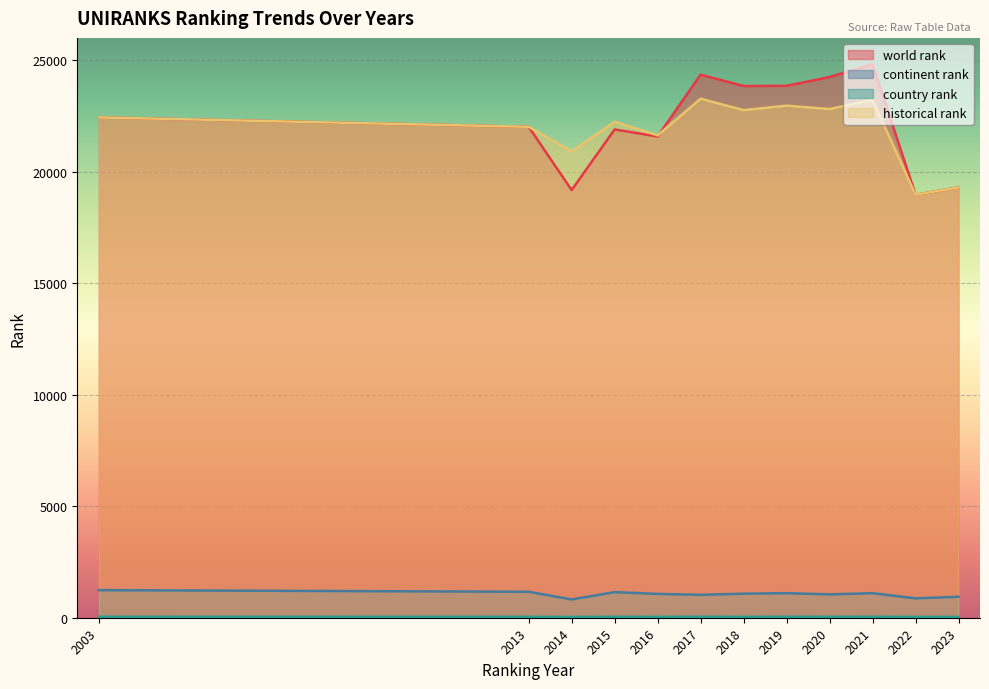

True or false: historical rank has more than 2 interior local peaks.

True